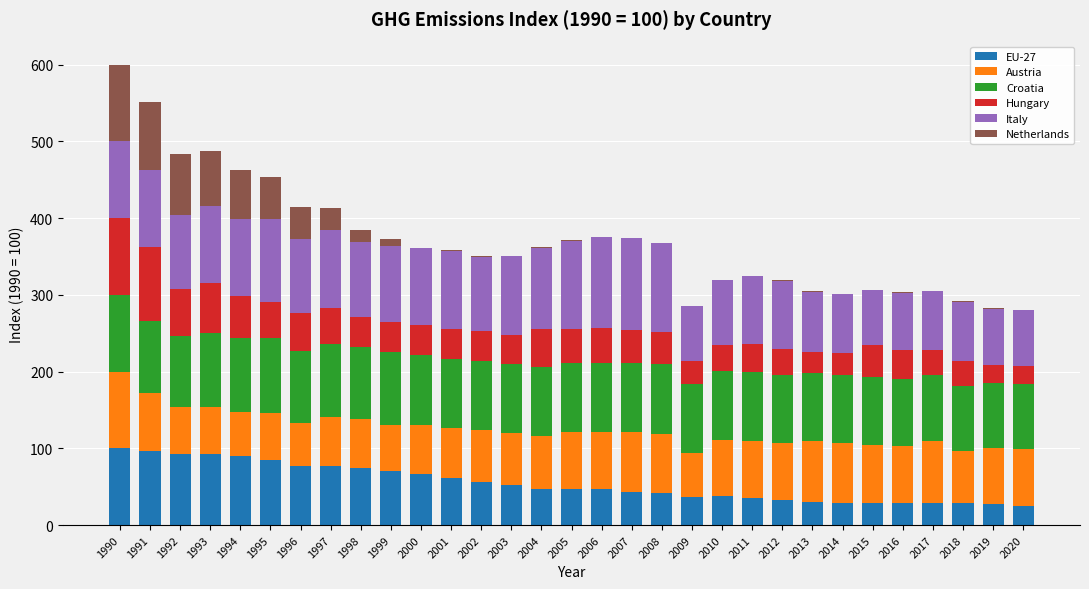

At which category is the sum across all series the highest?

1990